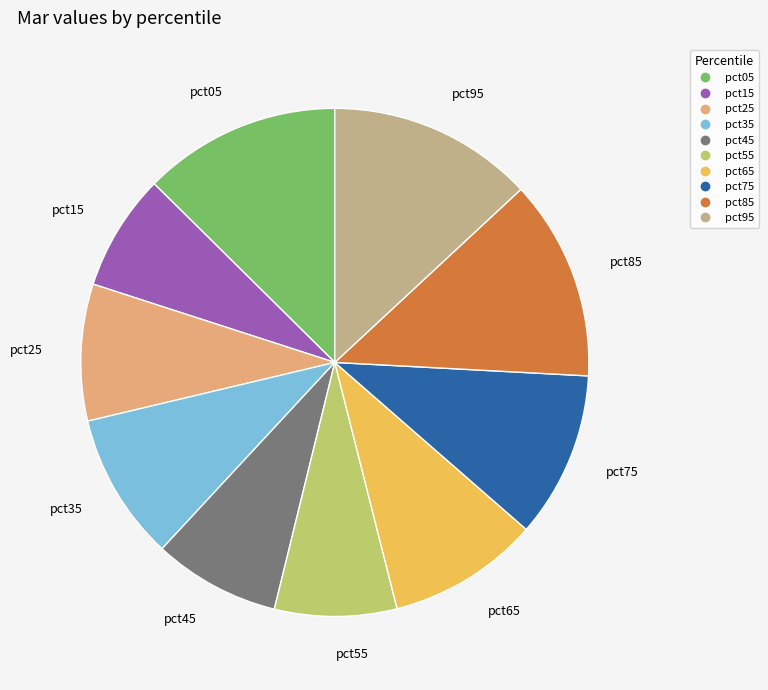

Combined, do pct85 and pct15 account for over 50%?

No